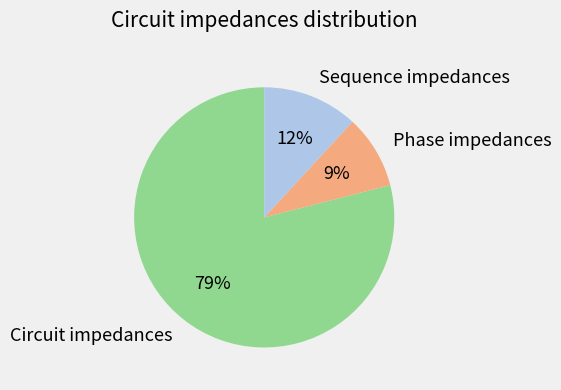

Is there a majority slice in this chart?

Yes